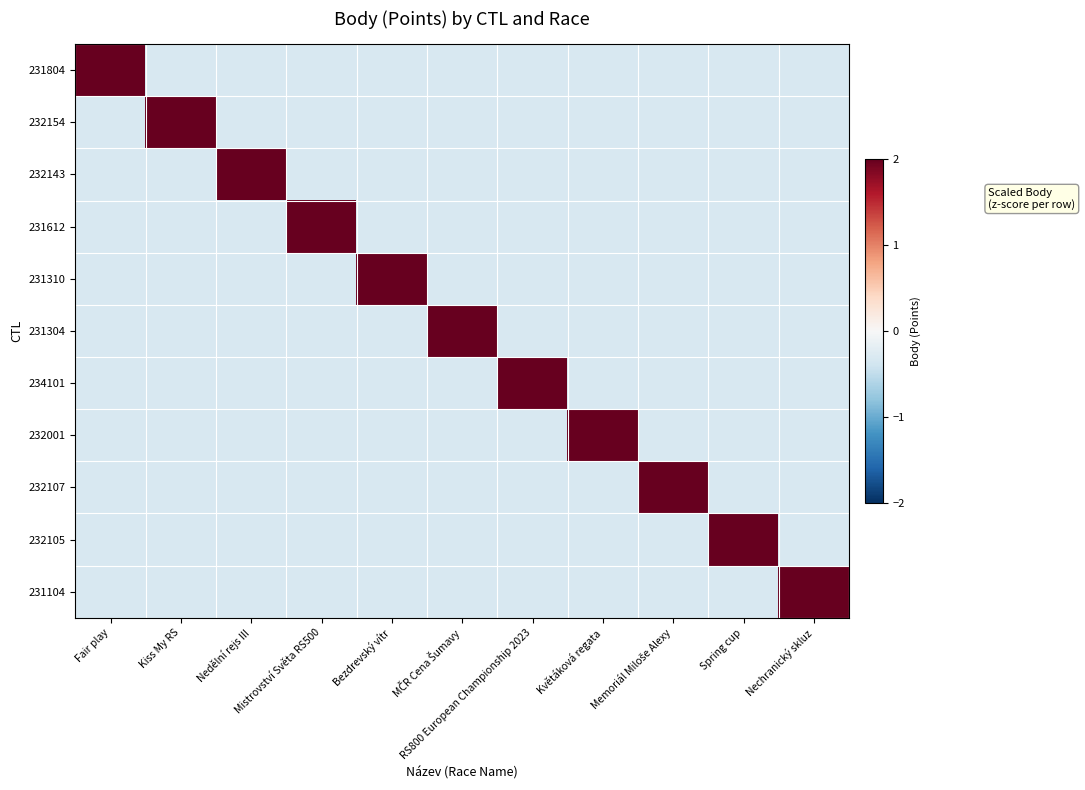

Between Fair play and Kiss My RS, which series saw the biggest shift?

232154